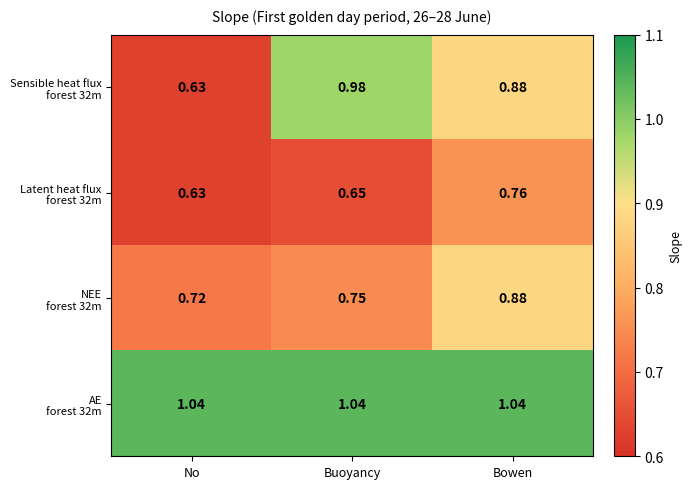

At which category is the sum across all series the highest?

Bowen